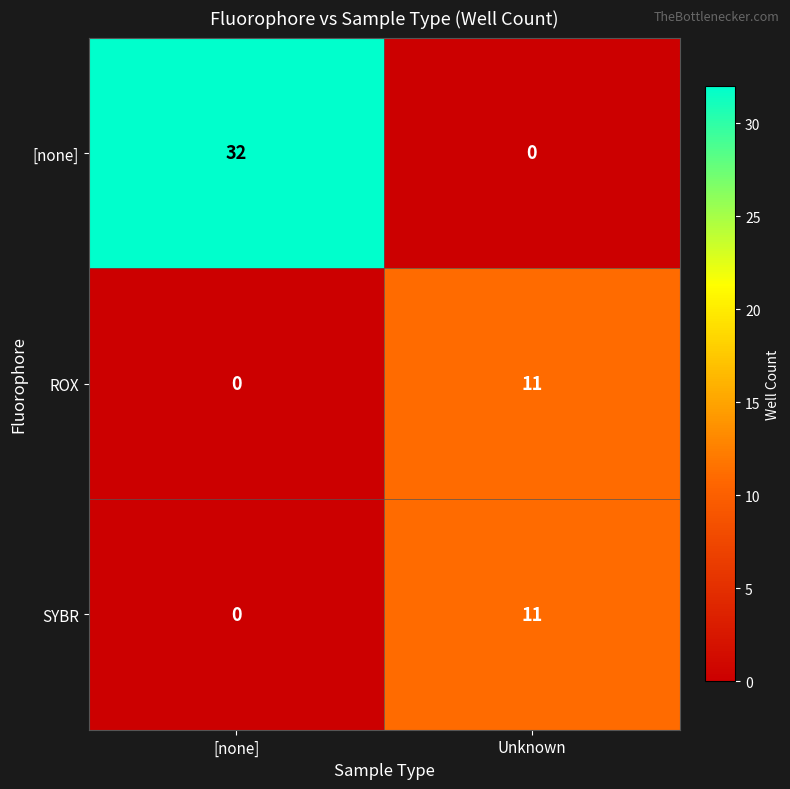

At which category is the sum across all series the highest?

[none]